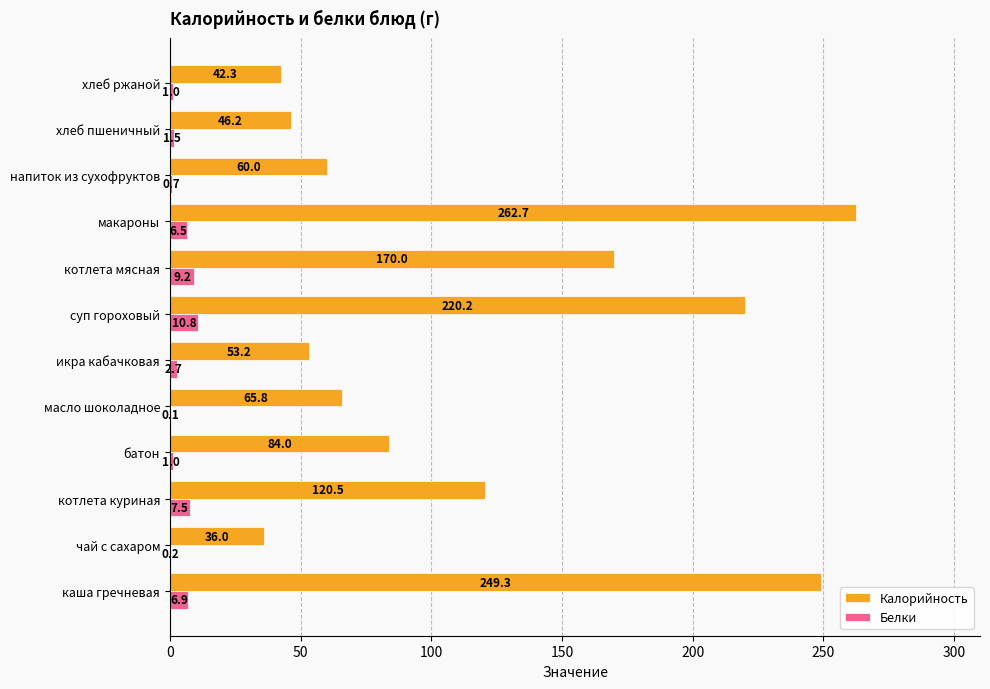

True or false: Калорийность has a value of 249.3 at каша гречневая.

True